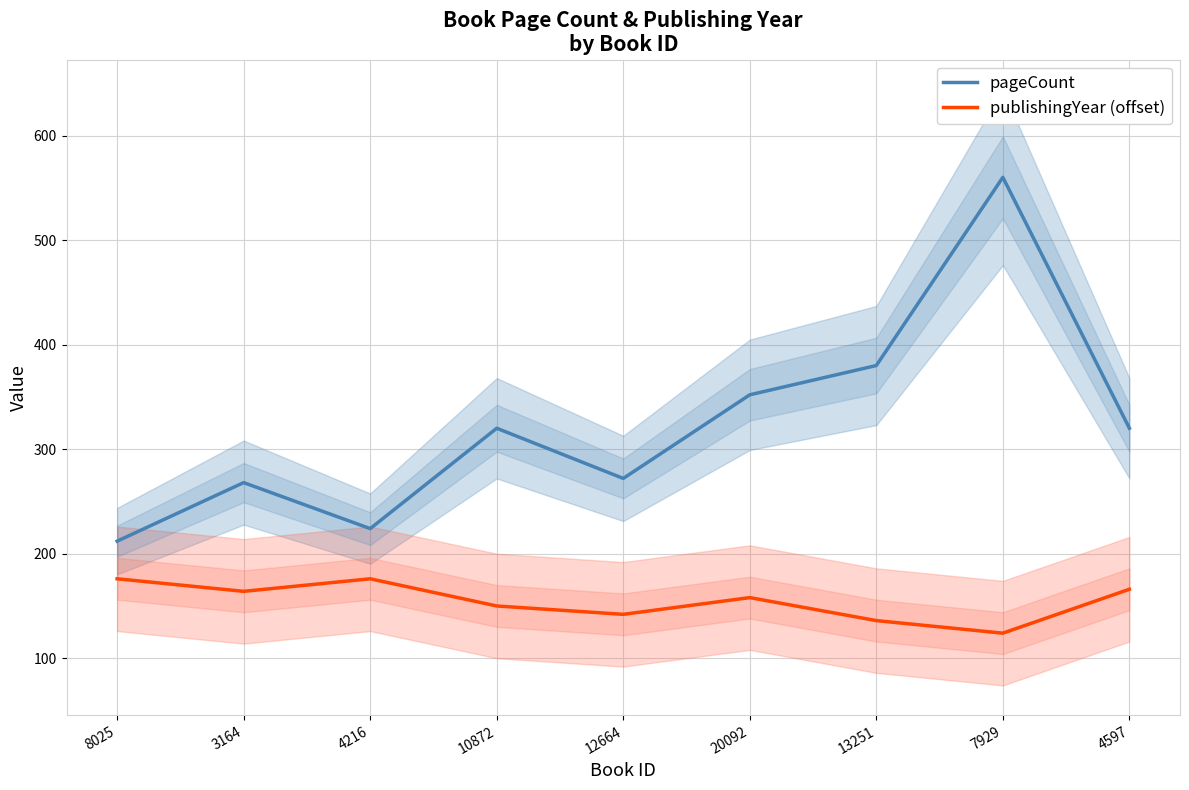

True or false: publishingYear (offset) and pageCount intersect in this chart.

False